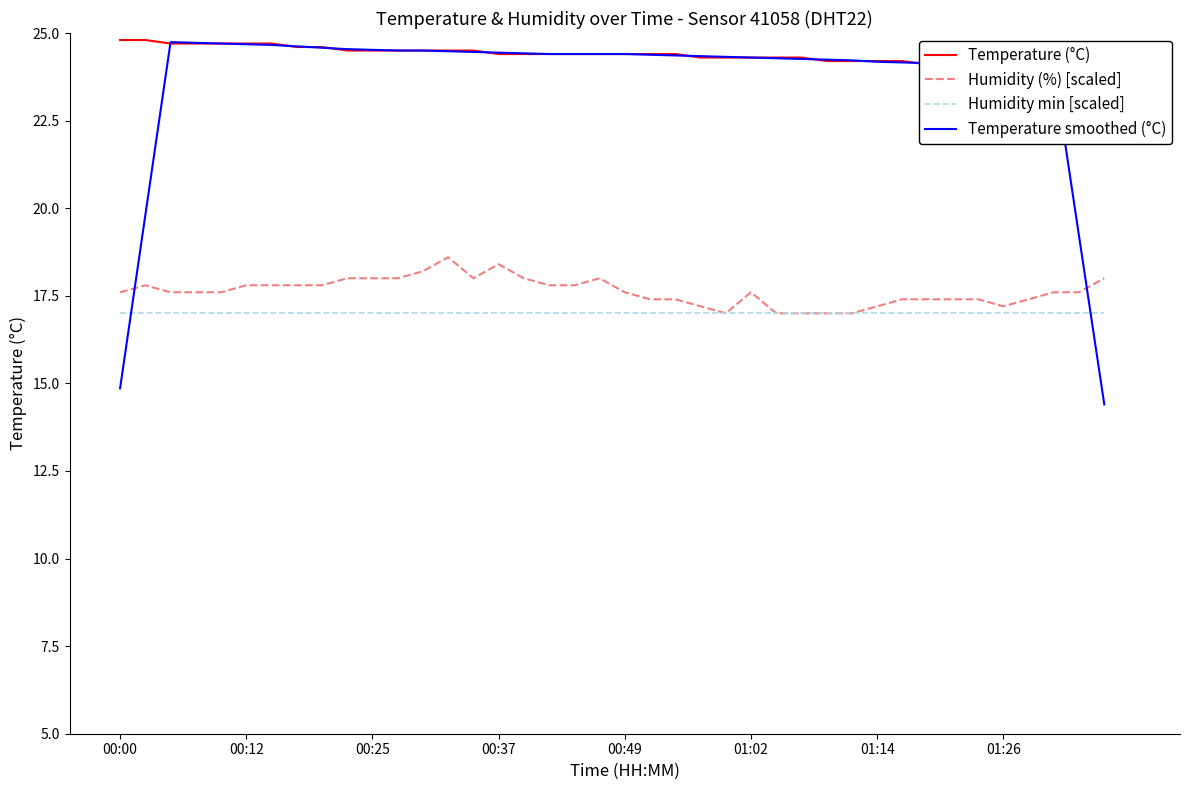

True or false: Temperature smoothed (°C) and Humidity (%) [scaled] intersect in this chart.

True